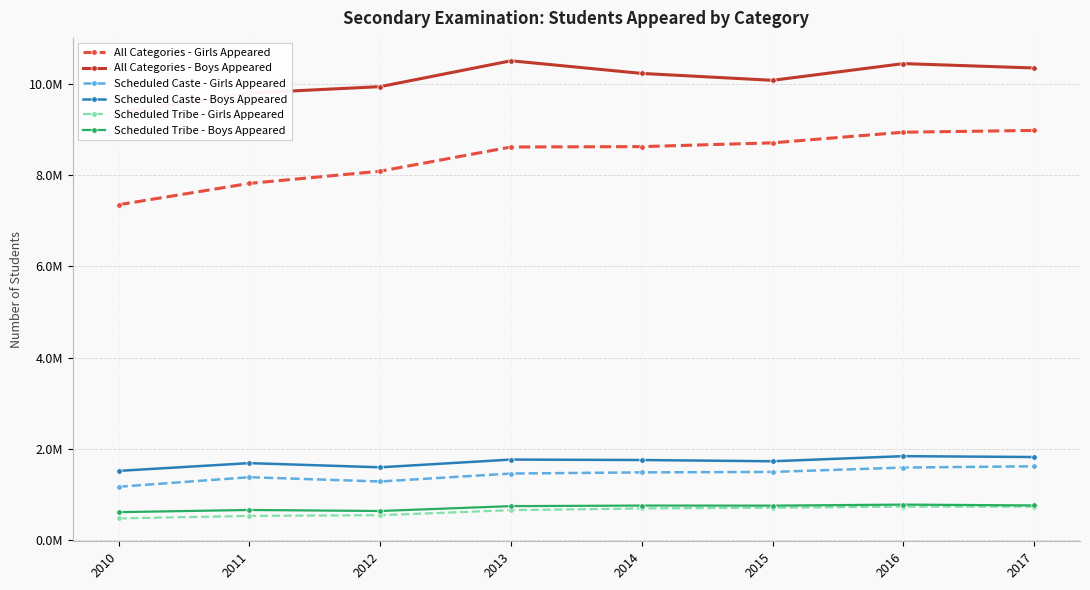

Reading left to right, list all the values displayed in this chart.

All Categories - Girls Appeared: 7351211	7818871	8086742	8617208	8625318	8708092	8941316	8980409
All Categories - Boys Appeared: 9374906	9799667	9939916	10507044	10229689	10078588	10445057	10348879
Scheduled Caste - Girls Appeared: 1169643	1379568	1285426	1459662	1485264	1495210	1590682	1619061
Scheduled Caste - Boys Appeared: 1517853	1687903	1596559	1765636	1756049	1728900	1840809	1821719
Scheduled Tribe - Girls Appeared: 476366	531300	547182	656963	694604	711597	734524	734458
Scheduled Tribe - Boys Appeared: 613490	661275	638691	745569	757751	756299	779044	760652